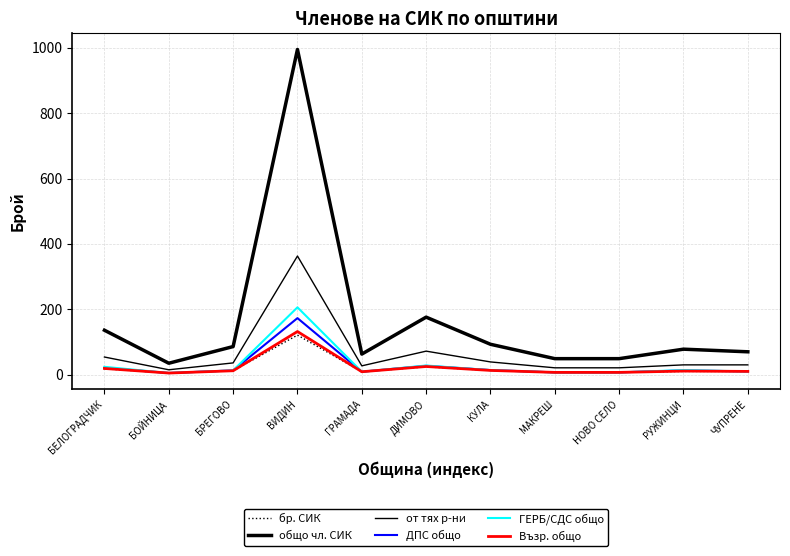

Does the chart have visible grid lines?

Yes